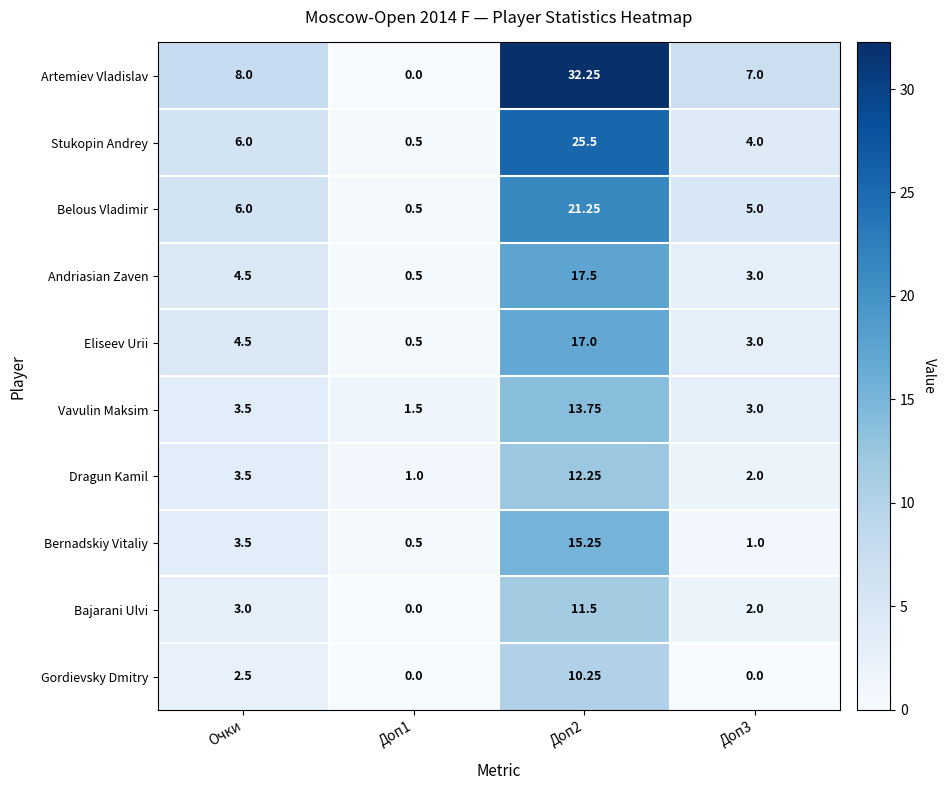

Where is Gordievsky Dmitry nearest to the value 5?

Очки